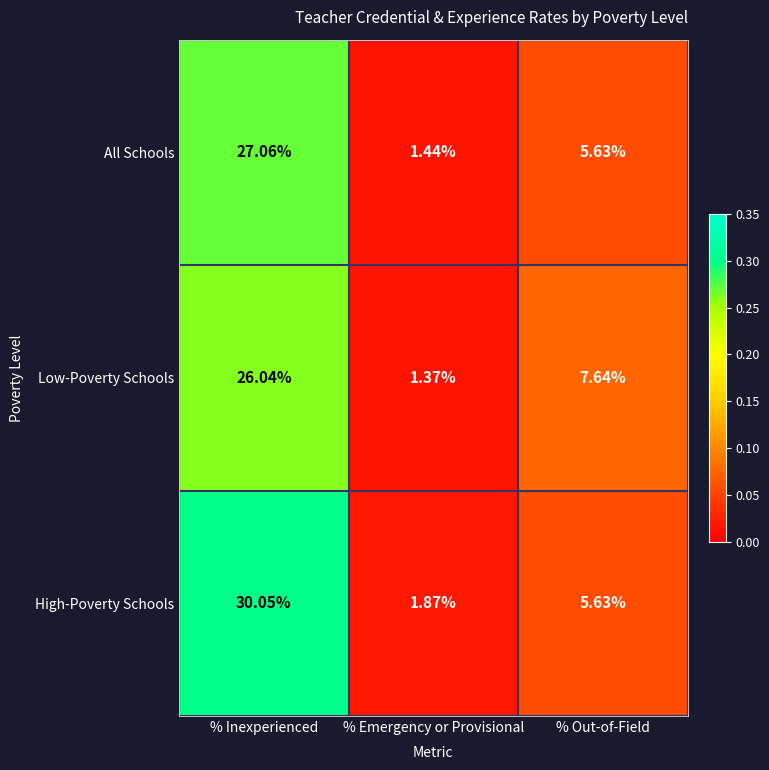

What is the total value across all series at % Out-of-Field?

18.9